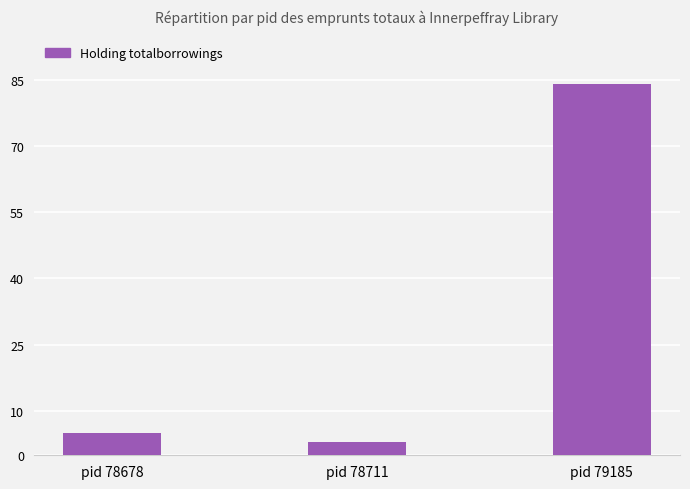

Which has a higher value, pid 79185 or pid 78711?

pid 79185